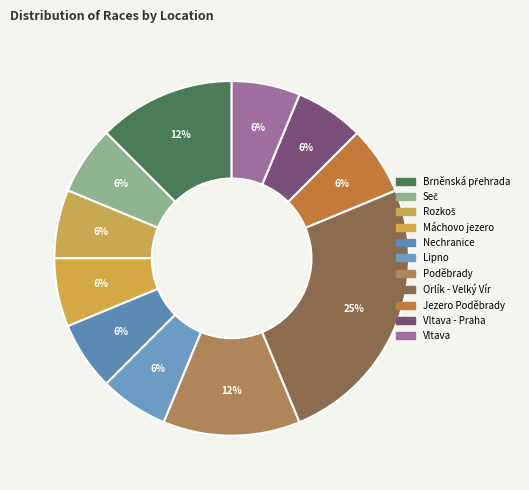

Count the number of slices in the pie.

11